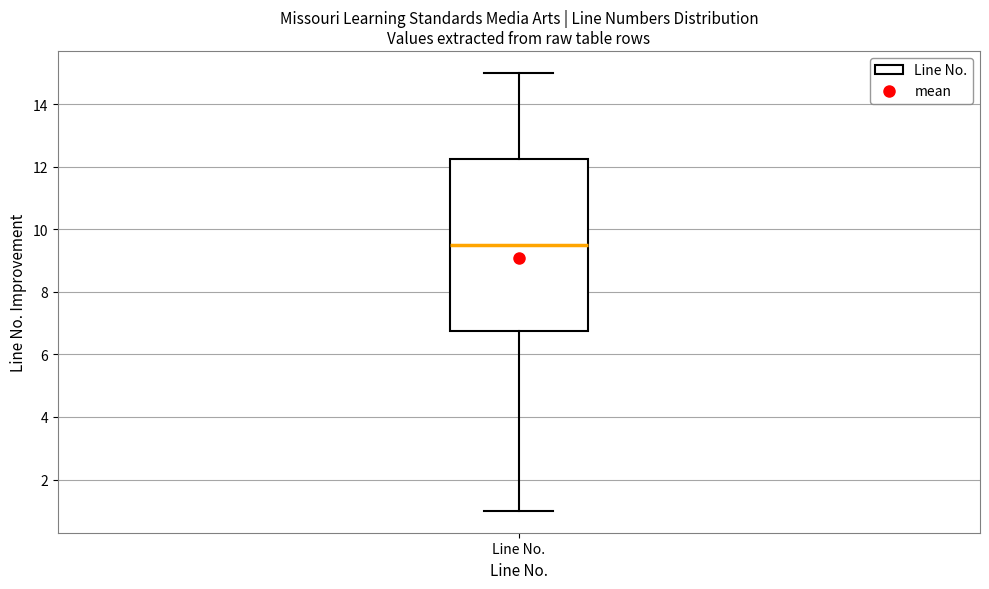

Transcribe this box plot: give where the median line is, the range the box spans, and where the two whiskers end, as read against the y-axis. The values are not printed on the chart, so give them approximately, as read against the axis.

median 9.6, box 6.8 to 12.2, whiskers 1.0 to 15.0